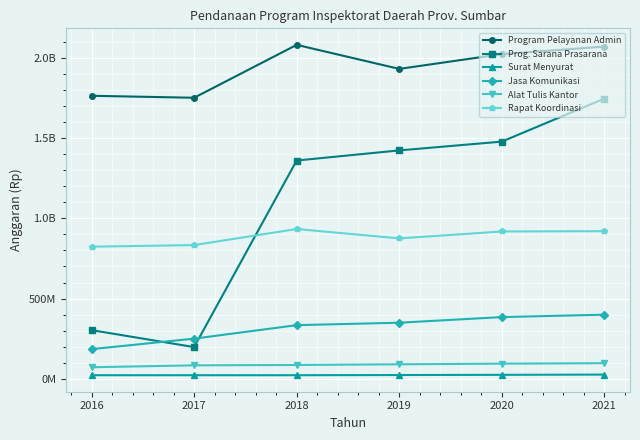

What are all the series names shown in the legend?

Program Pelayanan Admin, Prog. Sarana Prasarana, Surat Menyurat, Jasa Komunikasi, Alat Tulis Kantor, Rapat Koordinasi